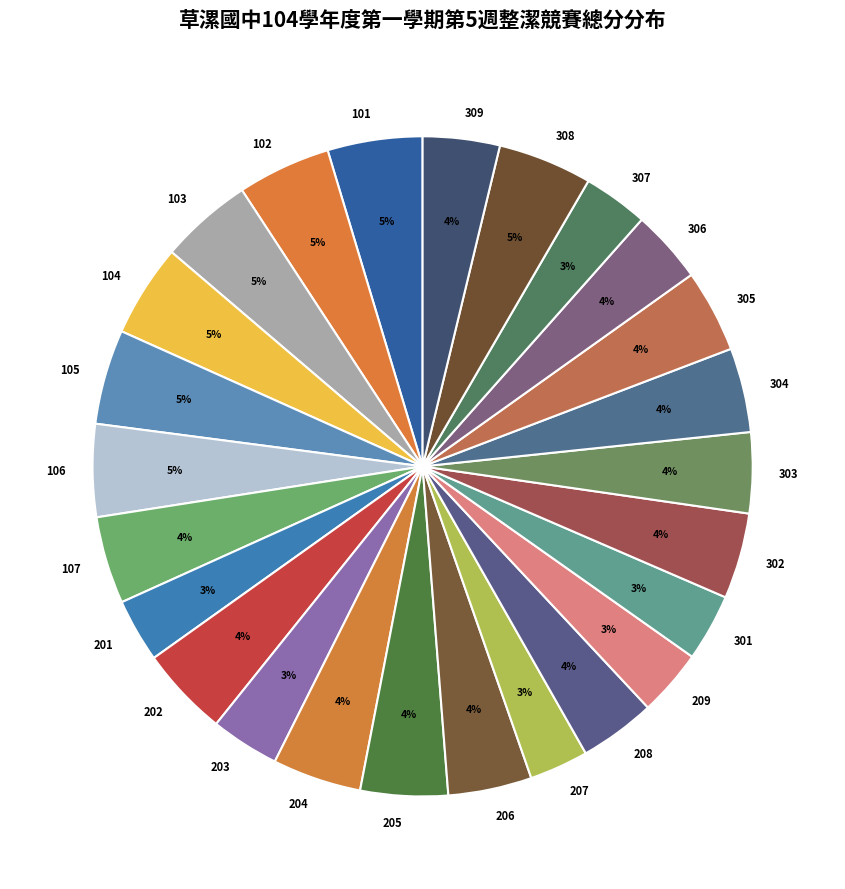

Is the sum of 208 and 102 greater than half?

No